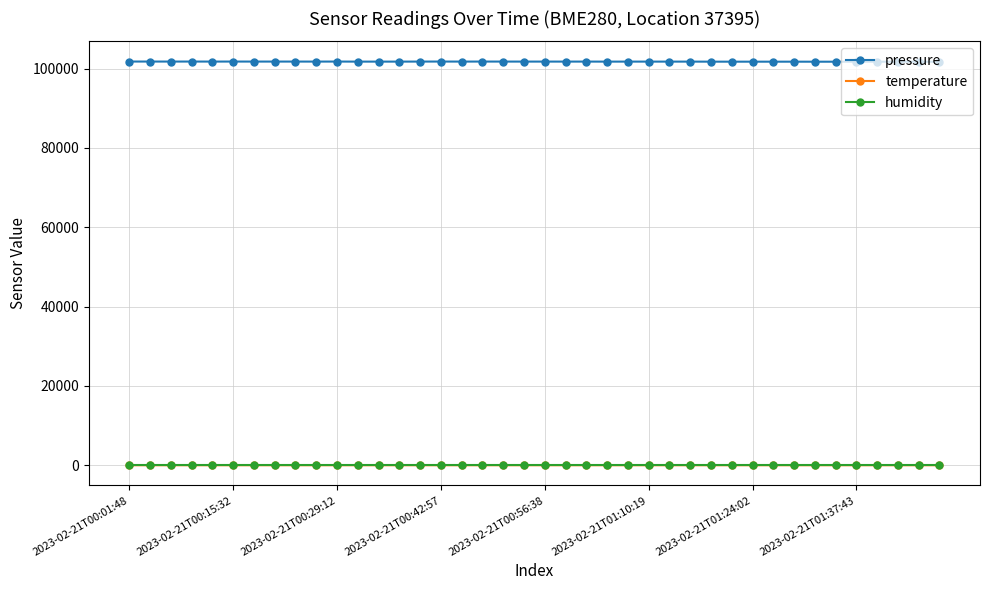

Which series has the widest spread of values?

pressure